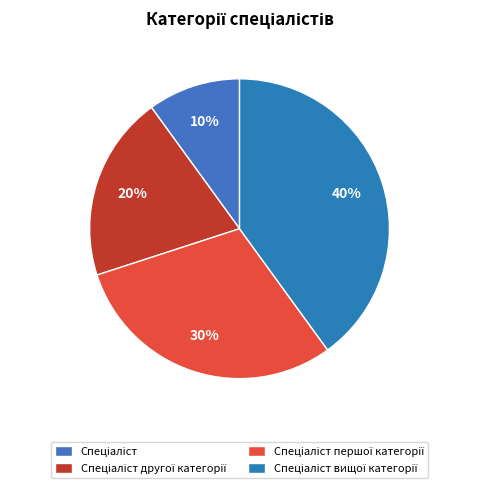

Is it true that Спеціаліст is 10% of the pie?

True